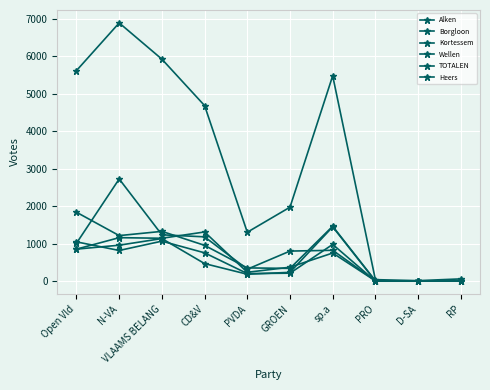

List the labels in order of Wellen value, largest first.

sp.a, VLAAMS BELANG, N-VA, Open Vld, CD&V, GROEN, PVDA, RP, PRO, D-SA